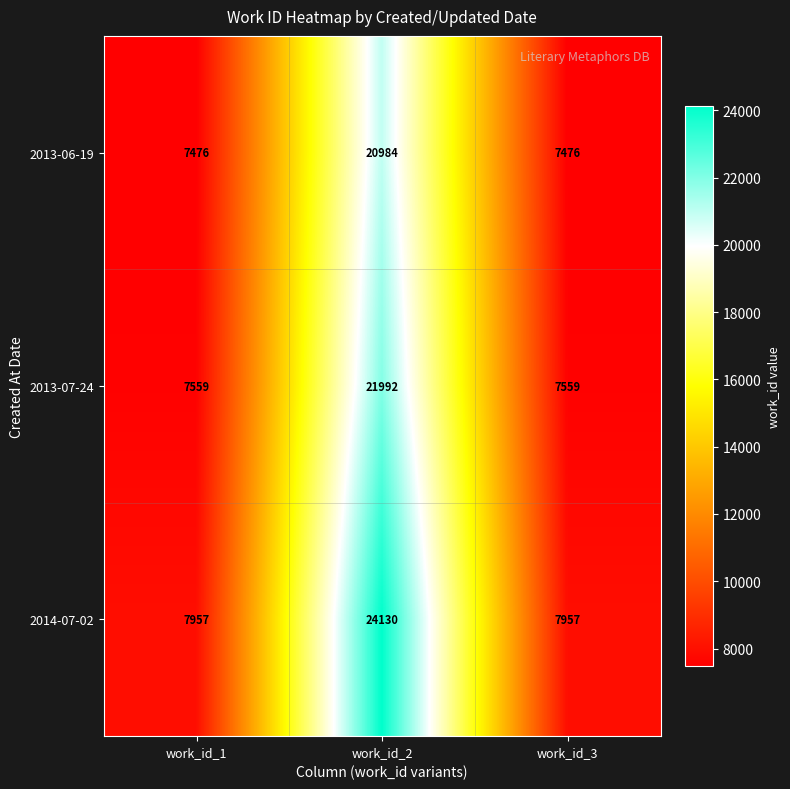

Reading left to right, list all the values displayed in this chart.

2013-06-19: 7476	20984	7476
2013-07-24: 7559	21992	7559
2014-07-02: 7957	24130	7957